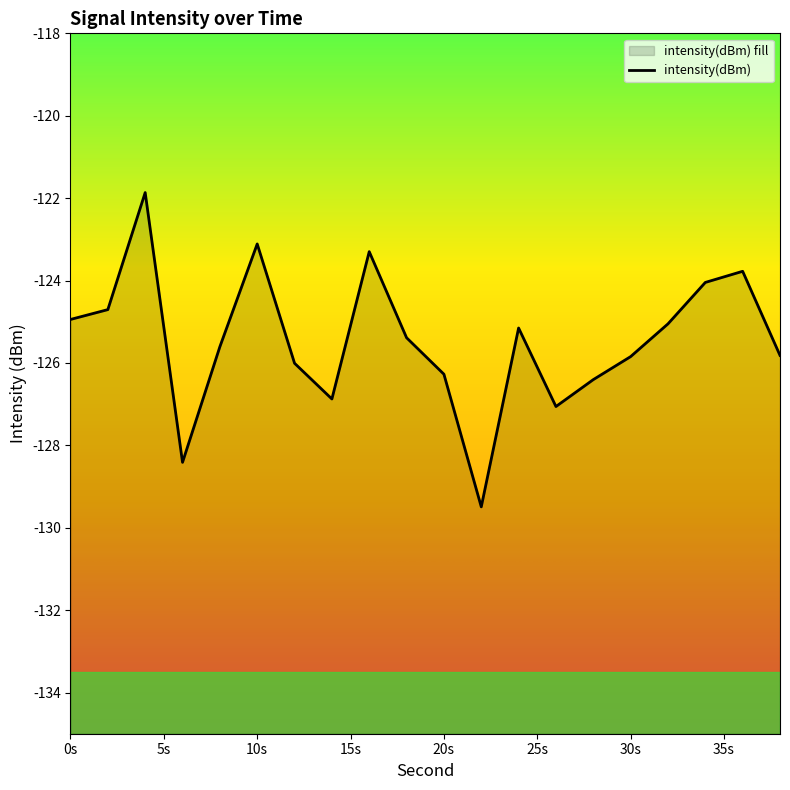

List the labels in order of value, largest first.

4, 10, 16, 36, 34, 2, 0, 32, 24, 18, 8, 38, 30, 12, 20, 28, 14, 26, 6, 22